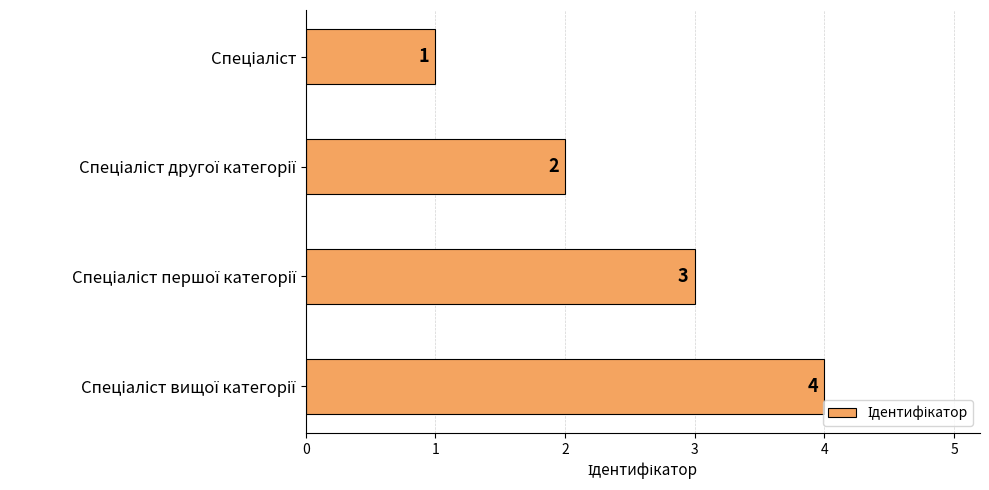

What is the sum of all values?

10